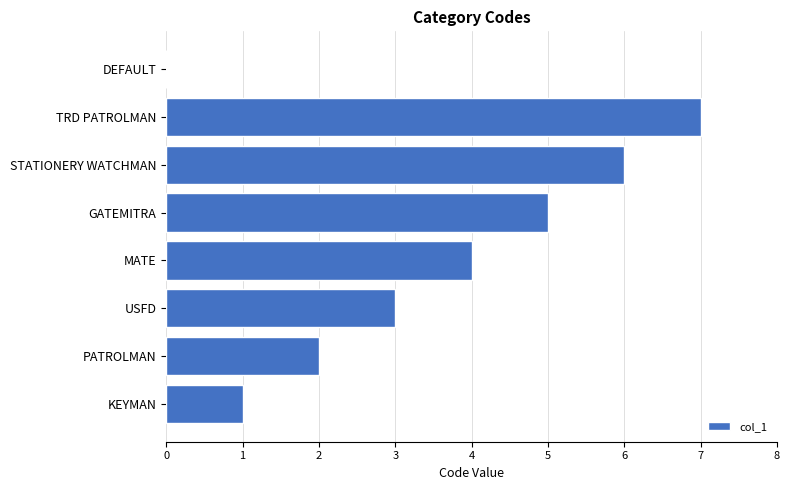

What is the sum of all values?

28